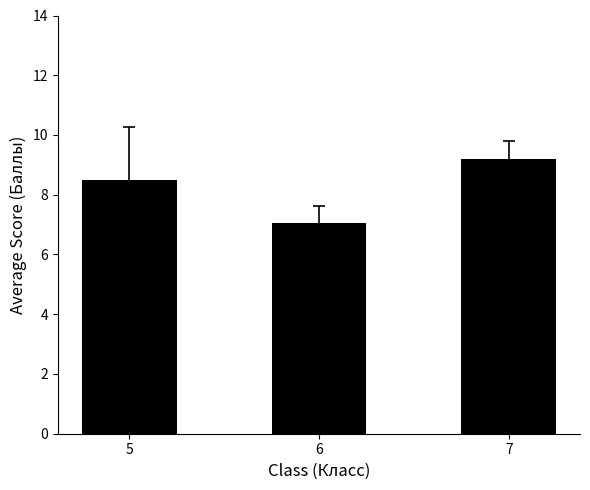

Reading left to right, what are all the values shown in this chart?

5=8.5	6=7.1	7=9.2